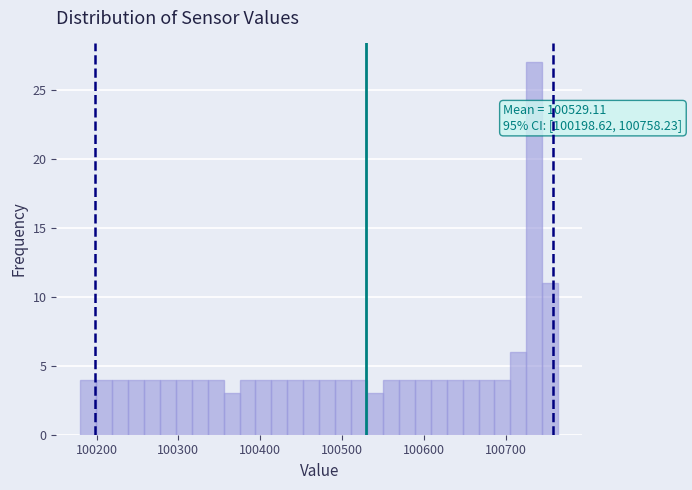

Around what value on the x-axis is the tallest bar? Give the approximate position of its centre, as read against the axis.

100730